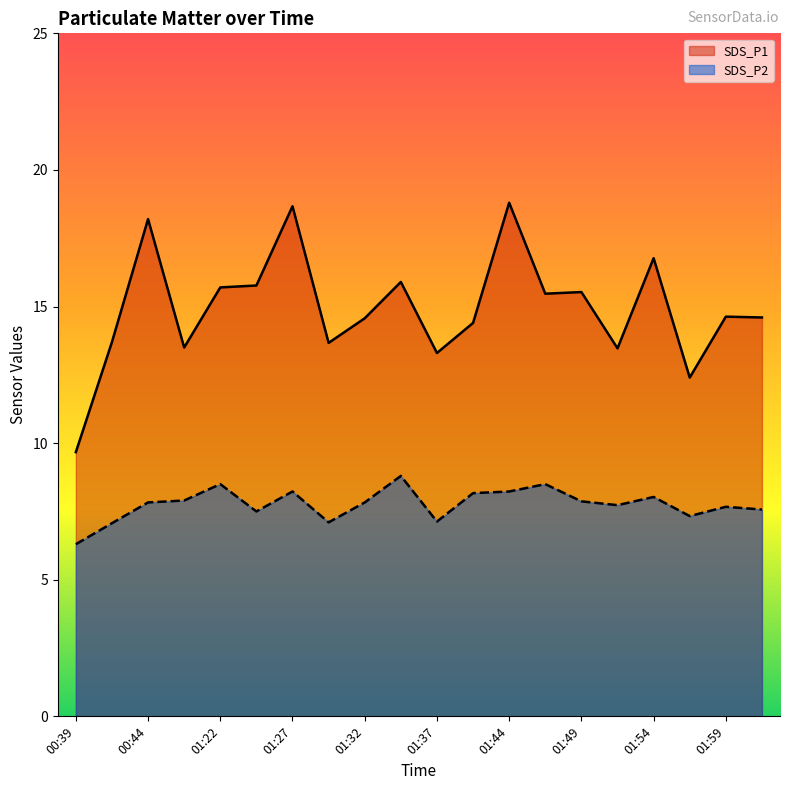

What is the sum of all SDS_P1 values?

298.7